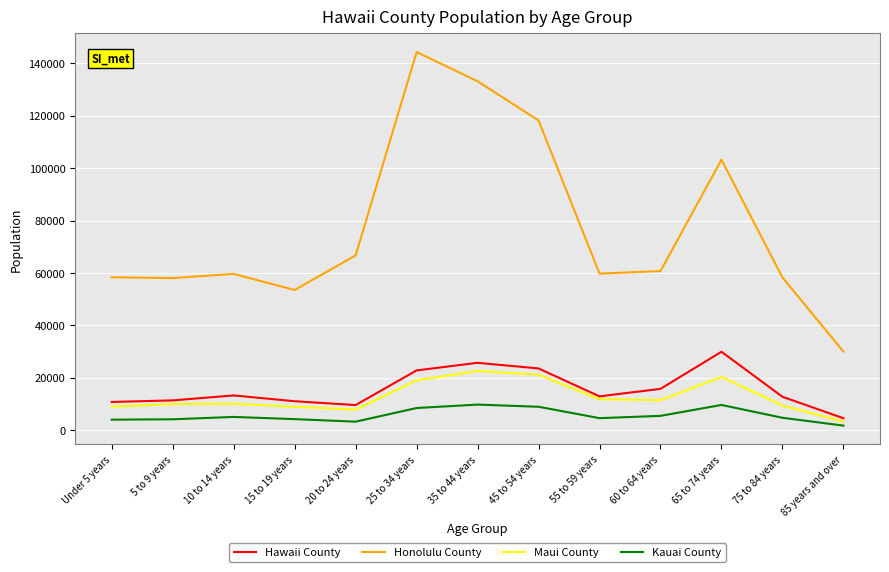

Is it true that Hawaii County equals 10742 at Under 5 years?

True